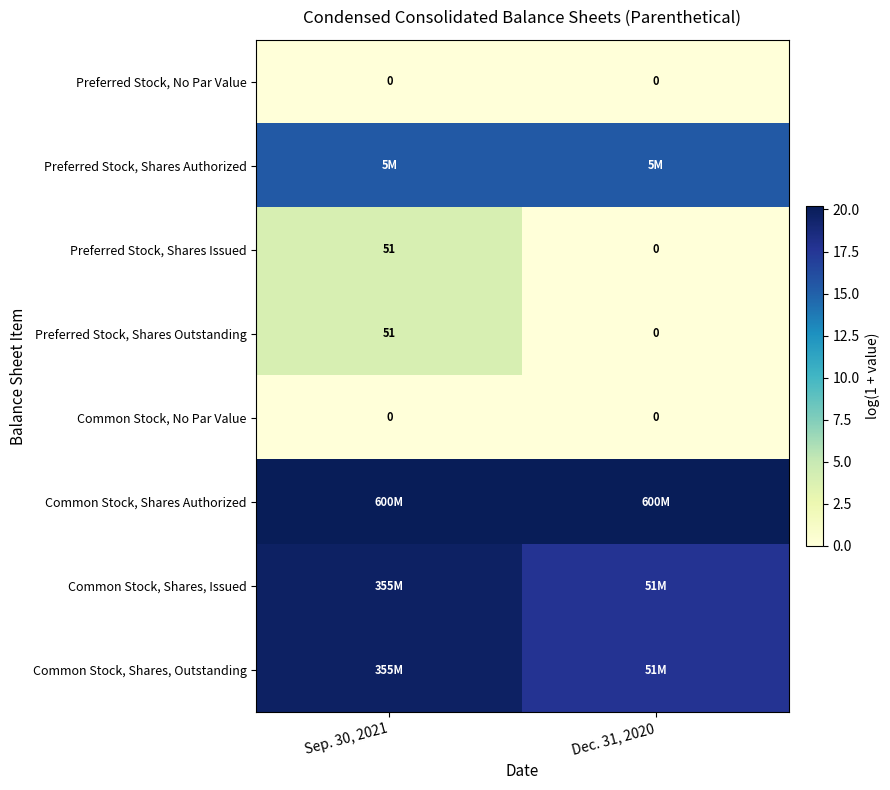

Rank the series at Dec. 31, 2020 from lowest to highest value.

Preferred Stock, No Par Value, Preferred Stock, Shares Issued, Preferred Stock, Shares Outstanding, Common Stock, No Par Value, Preferred Stock, Shares Authorized, Common Stock, Shares, Issued, Common Stock, Shares, Outstanding, Common Stock, Shares Authorized